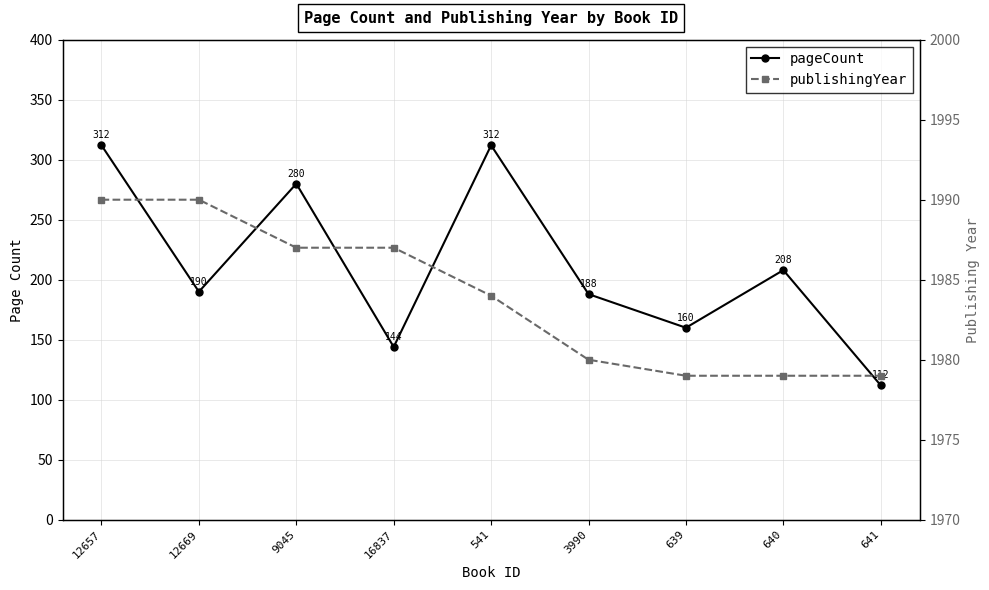

Which series has the widest spread of values?

pageCount